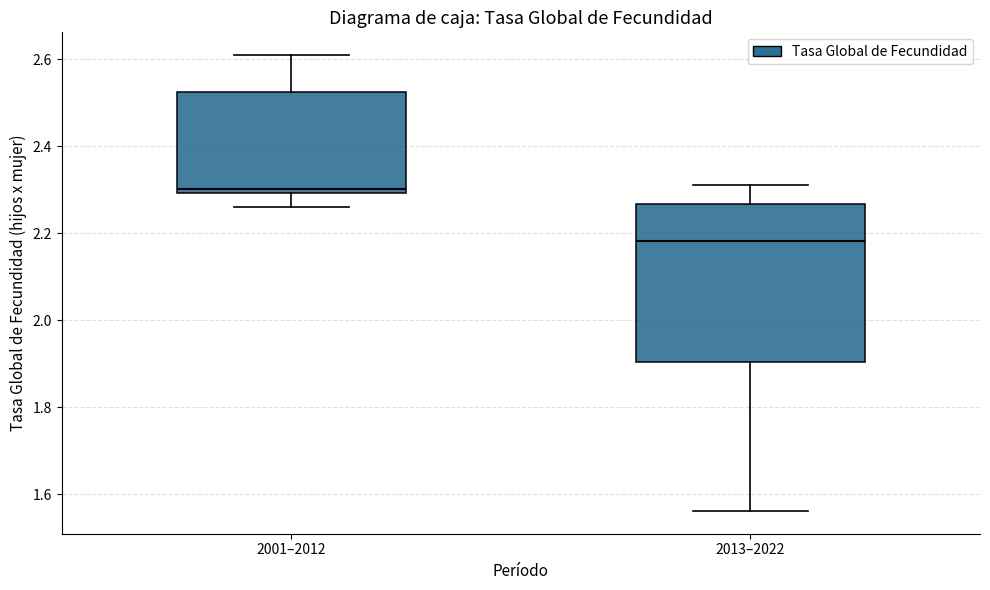

Reading left to right, transcribe this box plot: for each box, give where its median line is, the range the box spans, and where its two whiskers end, as read against the y-axis. The values are not printed on the chart, so give them approximately, as read against the axis.

2001–2012: median 2.30 (just above the box's lower edge), box 2.30 to 2.52, whiskers 2.26 to 2.60
2013–2022: median 2.18, box 1.90 to 2.26, whiskers 1.56 to 2.32